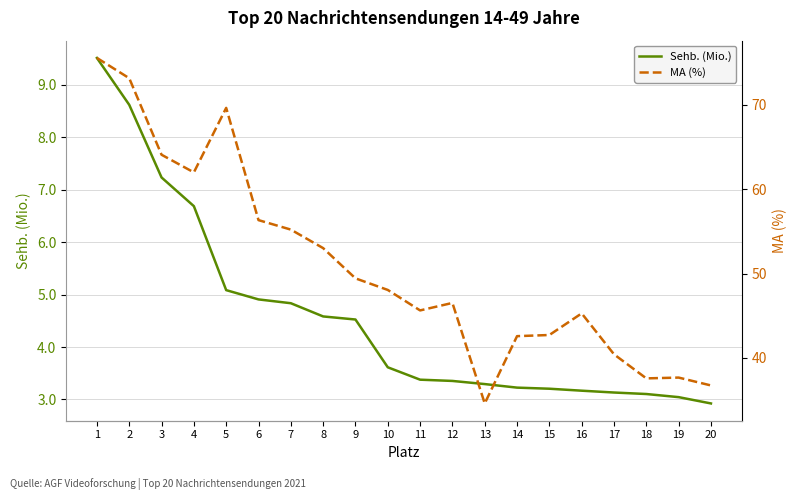

Rank the series by their maximum value, from lowest to highest.

Sehb. (Mio.), MA (%)